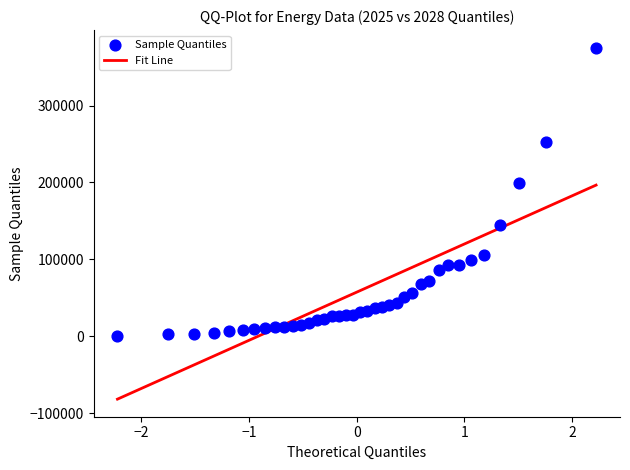

What Y value in the scatter plot is closest to 187826?

199691.1